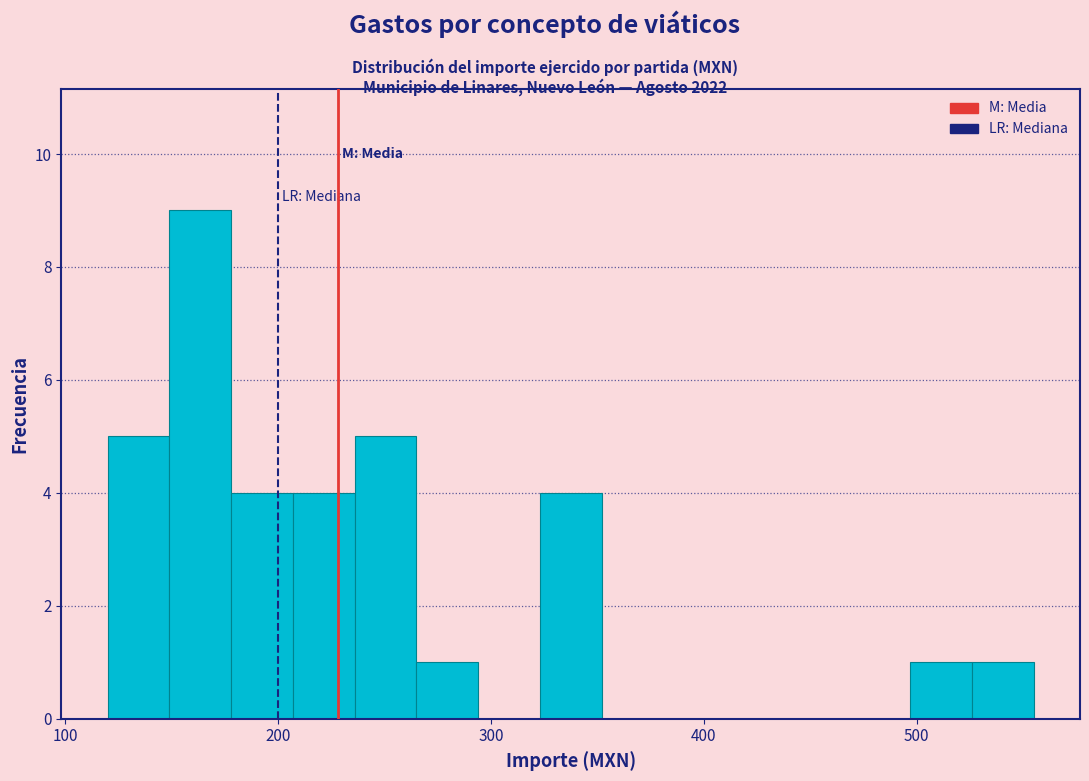

Around what value on the x-axis is the tallest bar? Give the approximate position of its centre, as read against the axis.

160